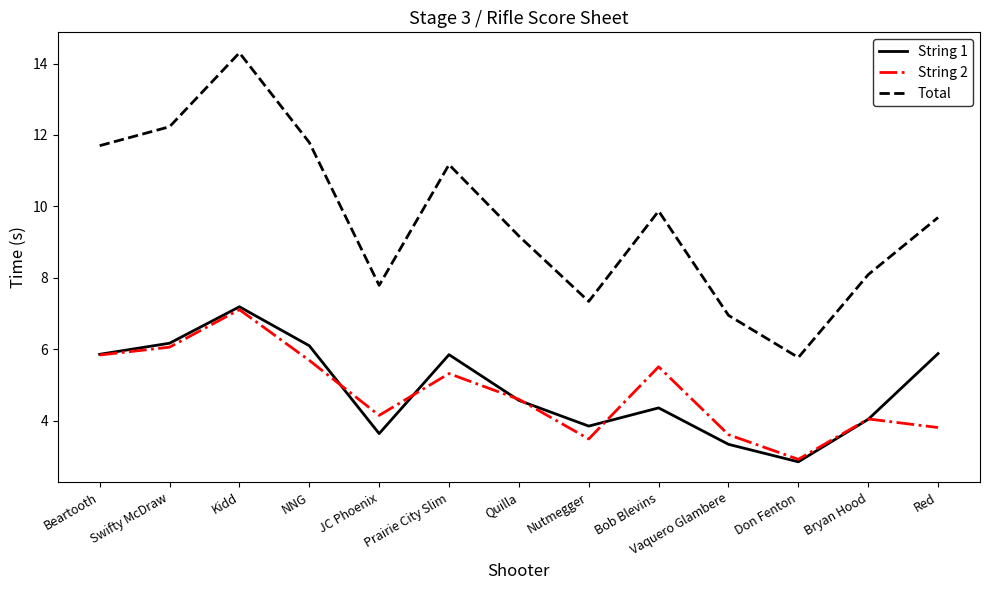

Does the chart display data point markers on the line(s)?

No